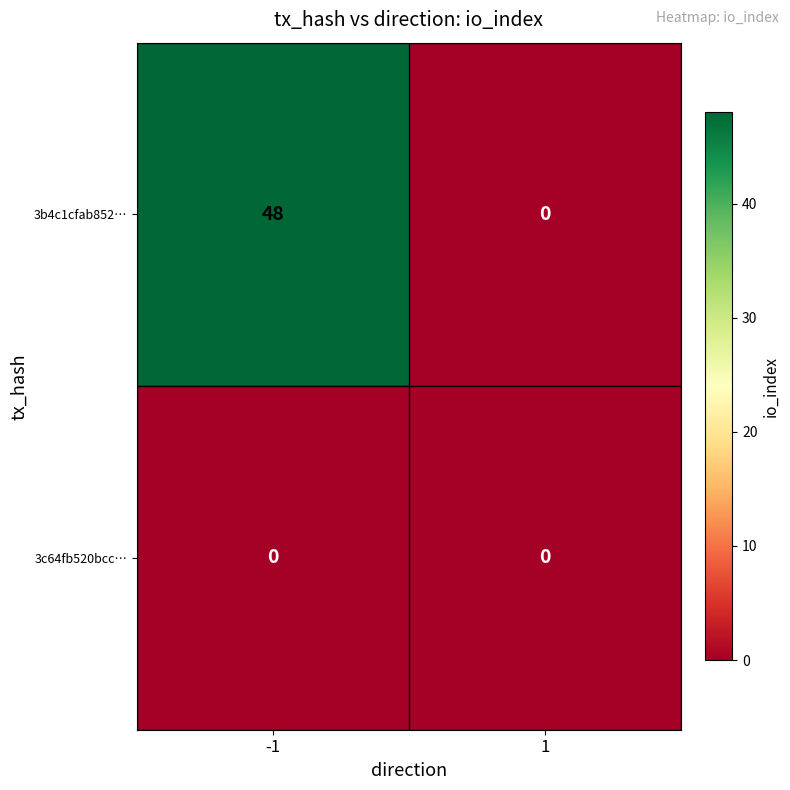

How many values in 3b4c1cfab852… are above zero?

1